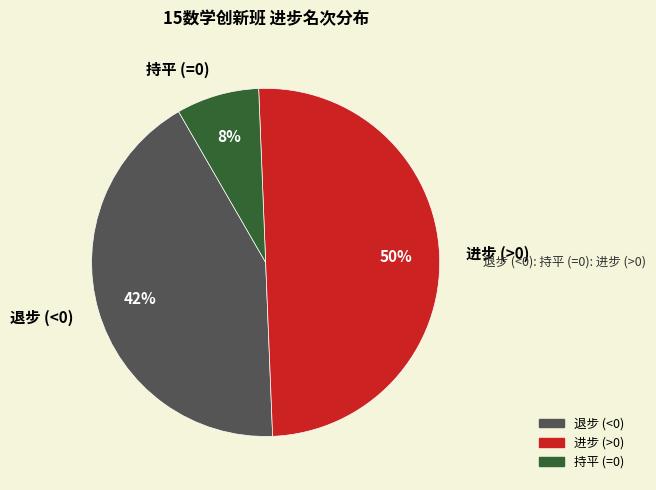

Which category has the biggest portion of the pie?

进步 (>0)